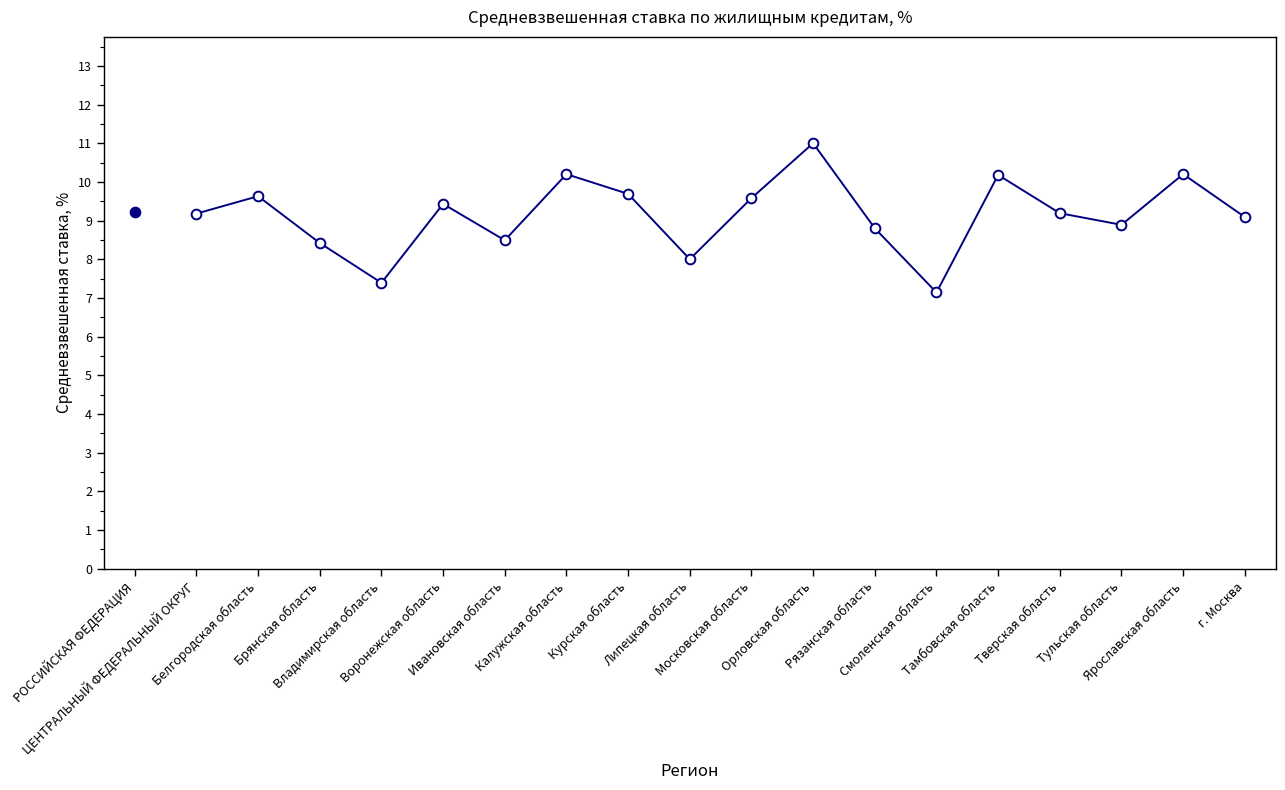

At which category does the data reach its first local peak?

Белгородская область